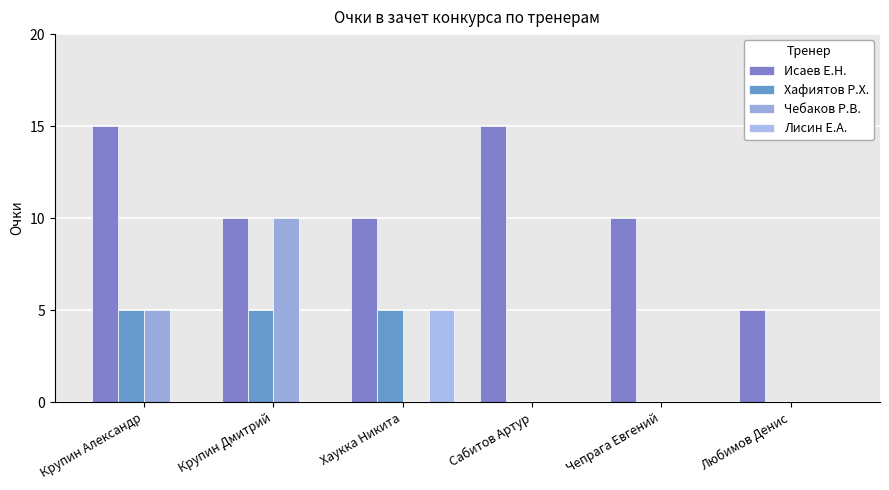

How many groups of bars are there?

6